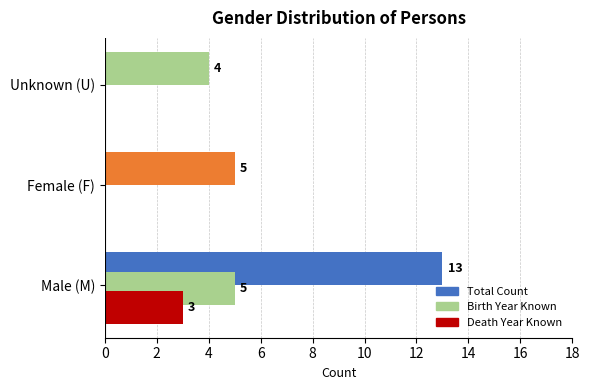

Which series has the widest spread of values?

Total Count